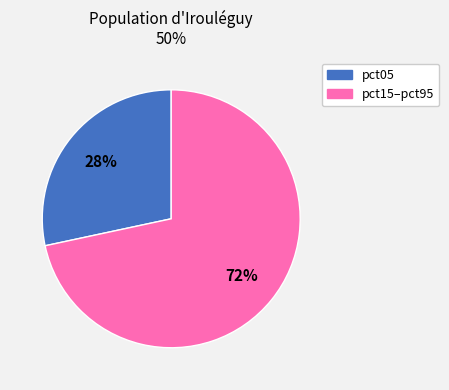

To the nearest percent, what is the average slice percentage?

50%